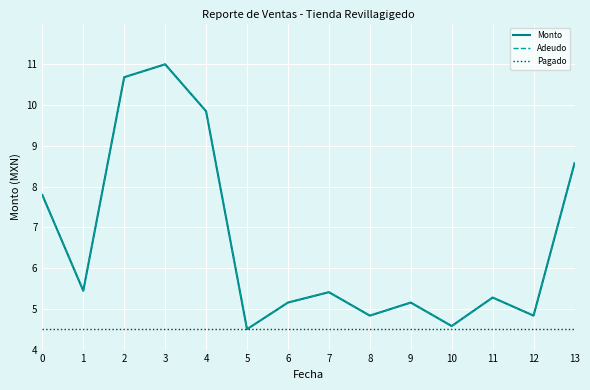

Does the chart have visible grid lines?

Yes